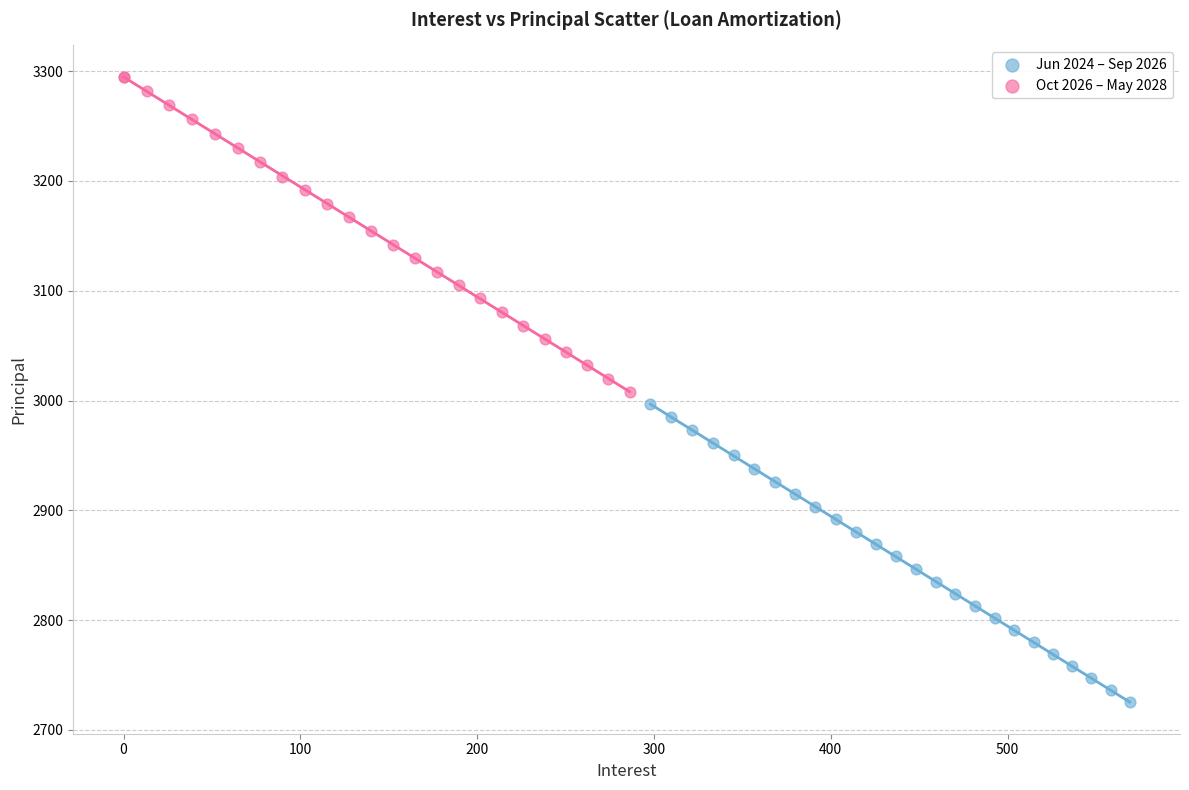

Which series reaches the minimum Y coordinate?

Jun 2024 – Sep 2026